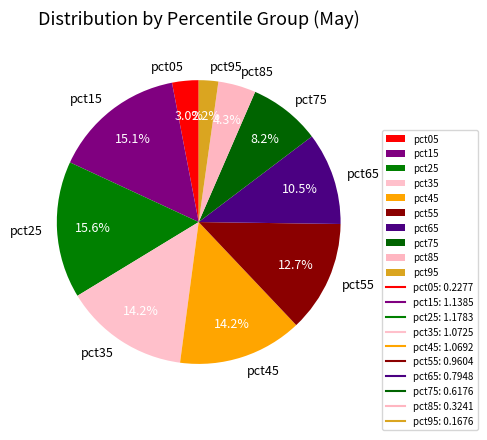

To the nearest percent, what portion does pct45 represent?

14%